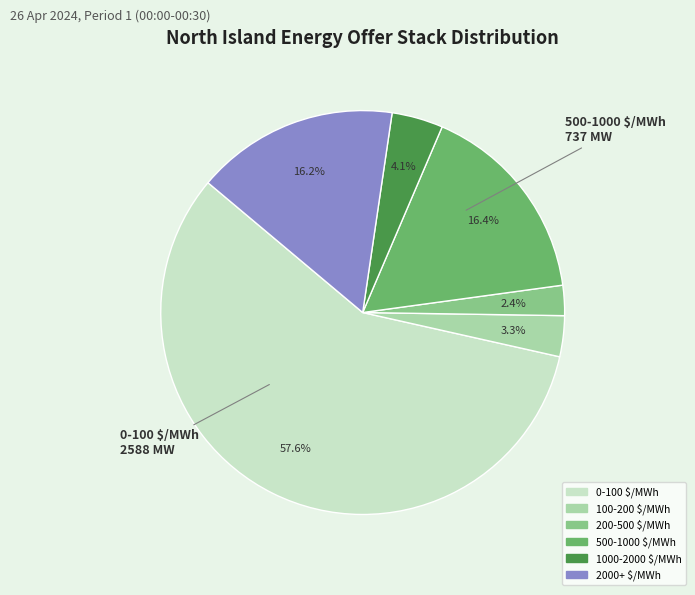

Approximately how many times larger is the value at 500-1000 $/MWh compared to 0-100 $/MWh?

0.3